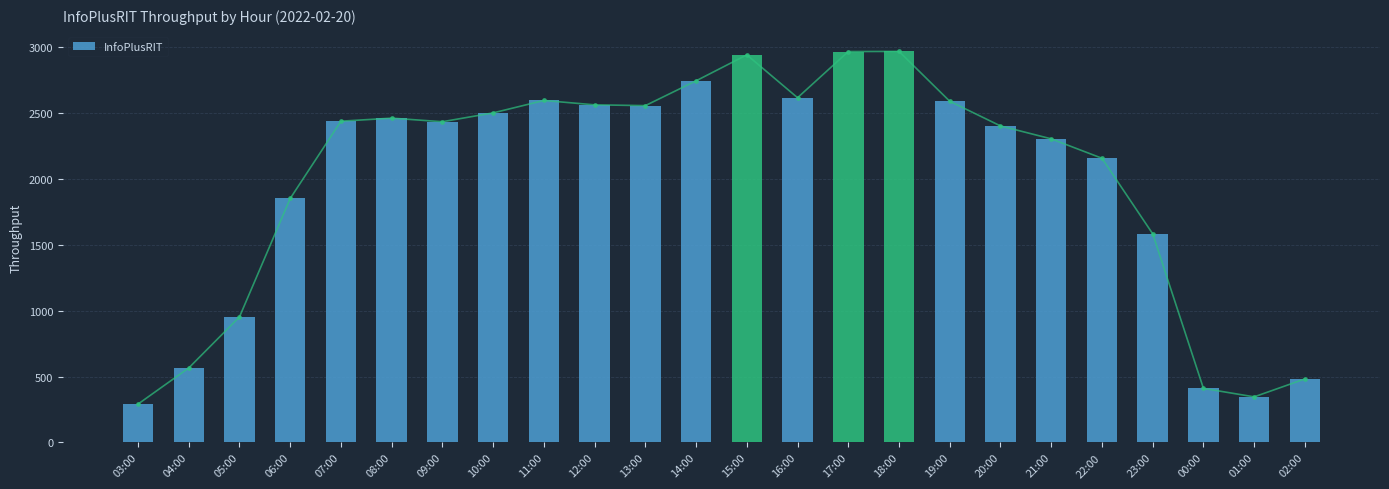

What is the label of the 17th bar from the right?

10:00